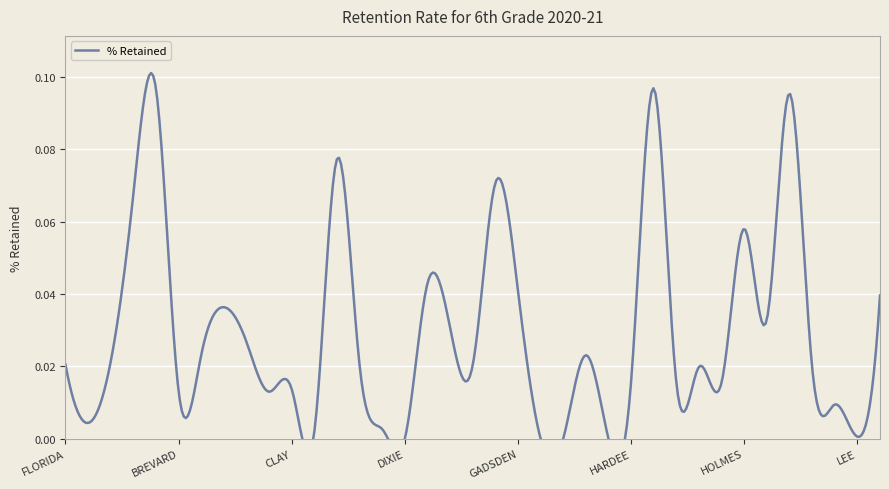

What is the sum of all values?

1.1